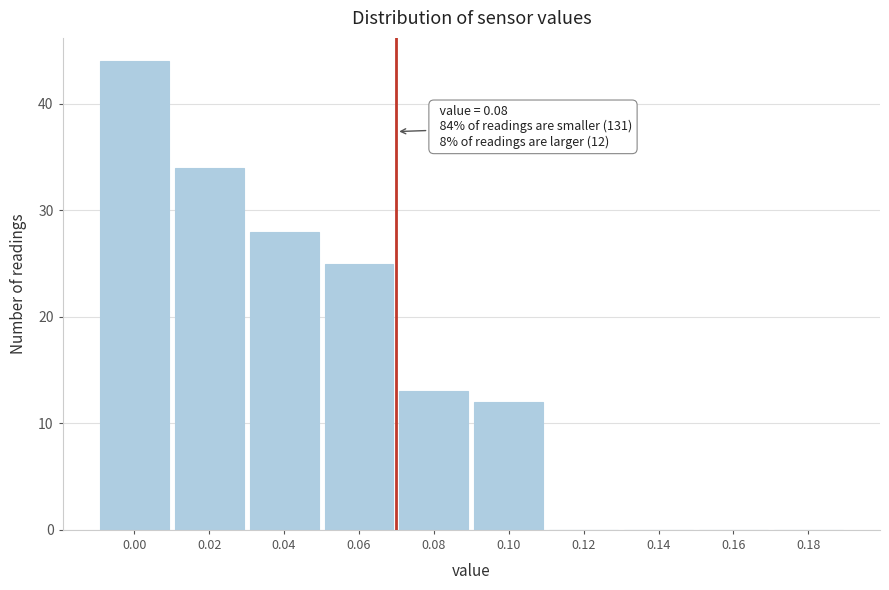

Reading left to right, what are all the values shown in this chart?

0.00=44	0.02=34	0.04=28	0.06=25	0.08=13	0.10=12	0.12=0	0.14=0	0.16=0	0.18=0